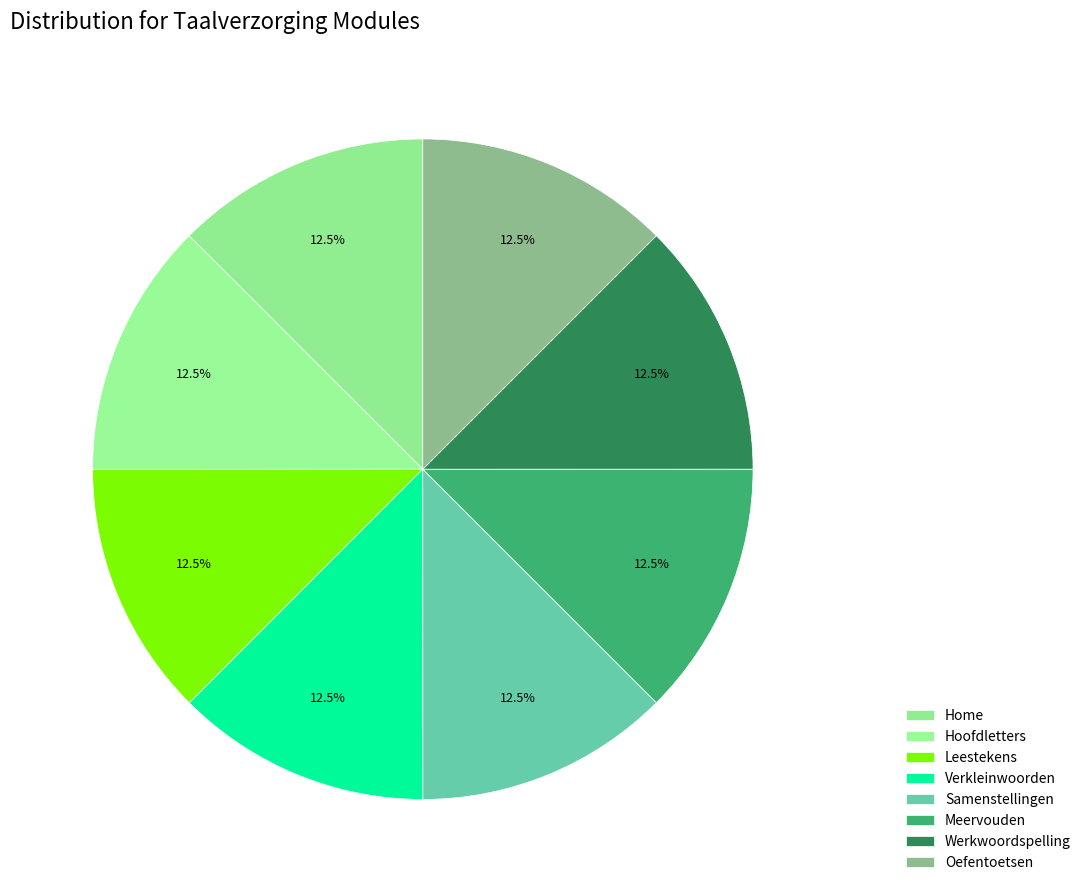

How many slices are in this pie chart?

8